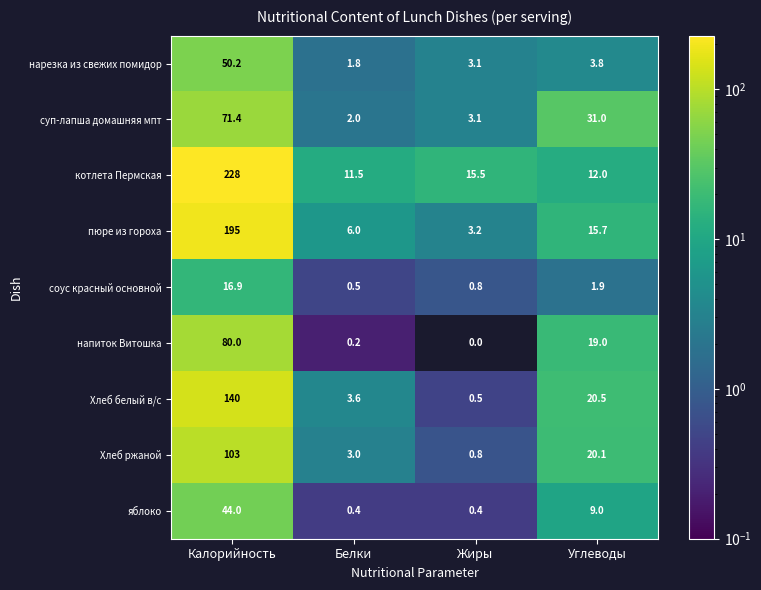

List the series in order of their peak value, lowest first.

соус красный основной, яблоко, нарезка из свежих помидор, суп-лапша домашняя мпт, напиток Витошка, Хлеб ржаной, Хлеб белый в/с, пюре из гороха, котлета Пермская